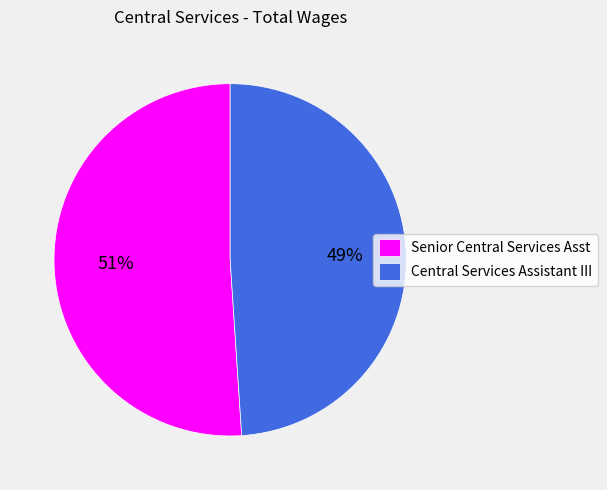

To the nearest percent, what percentage of the pie is Senior Central Services Asst?

51%